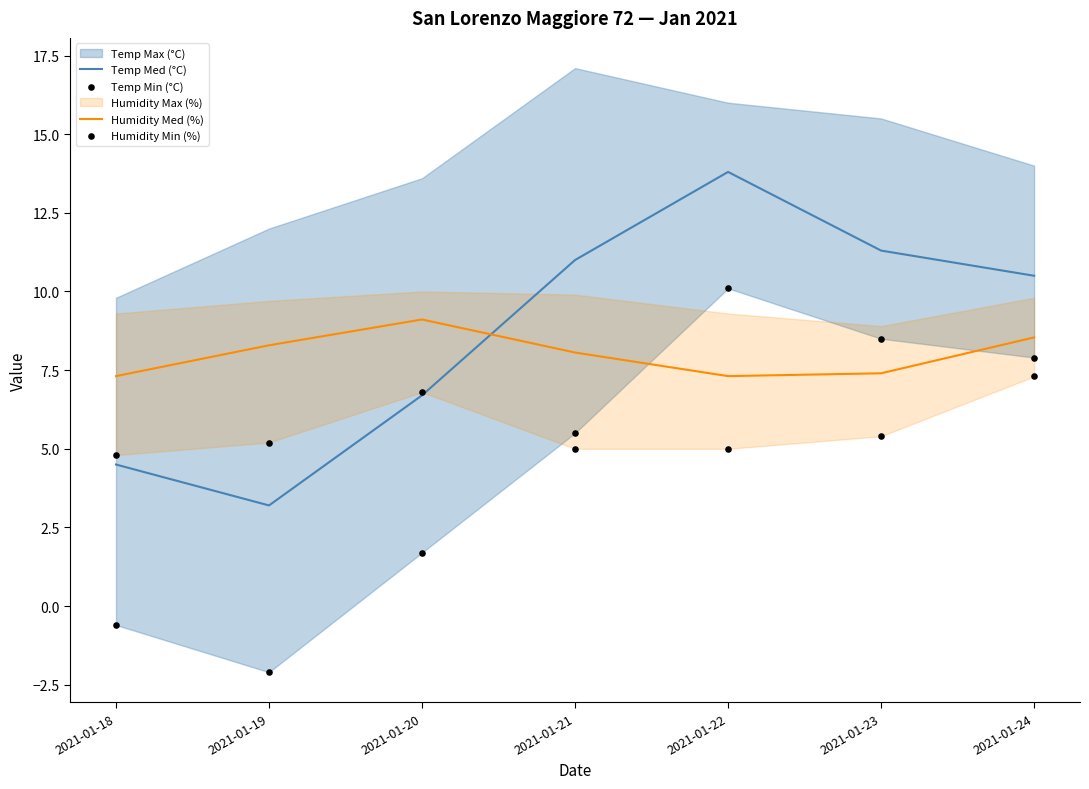

Which series contains the lowest Y value?

Temp Min (°C)